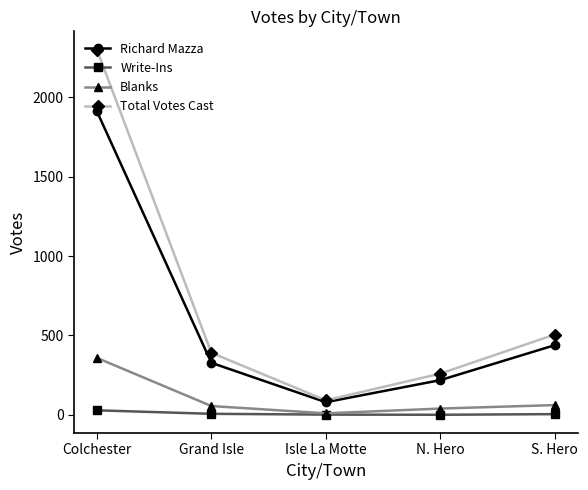

What is the difference between the maximum and second lowest values in the Richard Mazza series?

1692